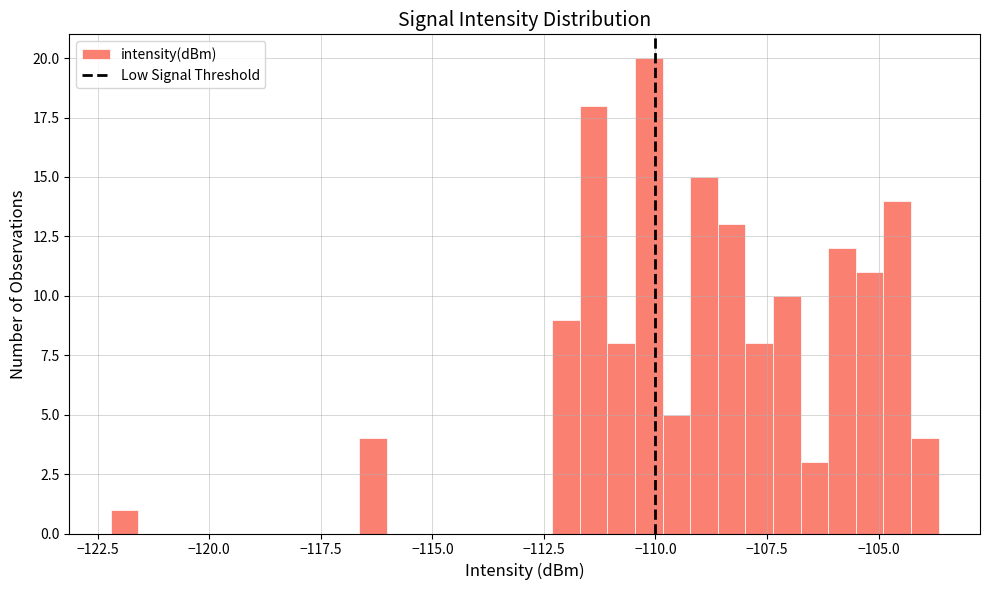

Around what value on the x-axis is the tallest bar? Give the approximate position of its centre, as read against the axis.

-110.0